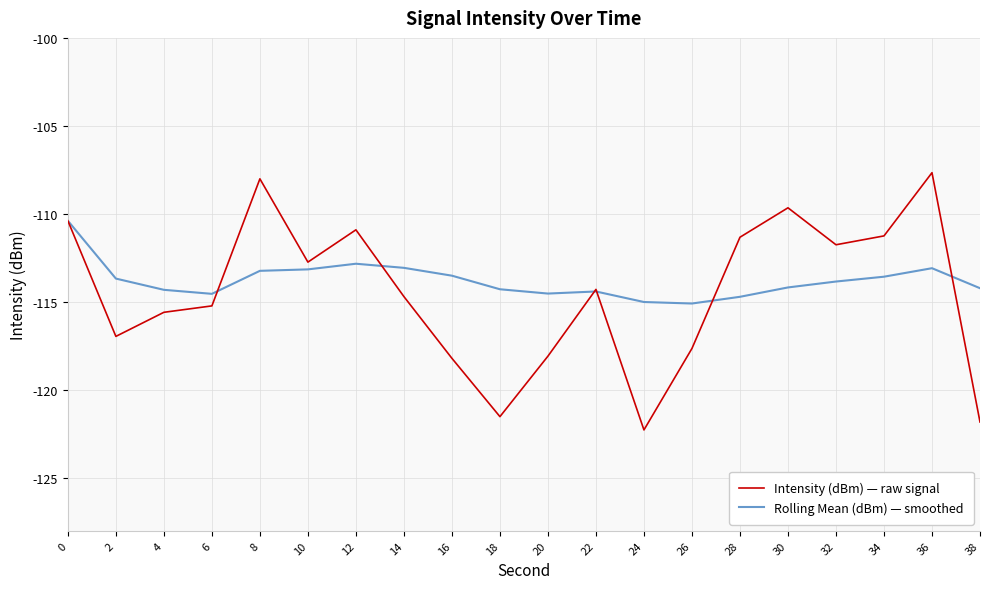

The value of Intensity (dBm) — raw signal at 34 is -161.6. True or false?

False